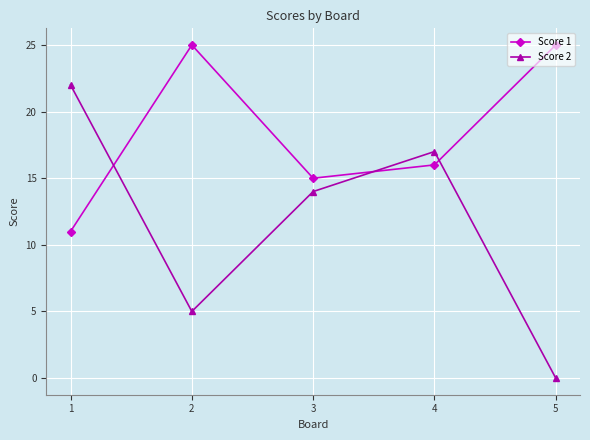

The value of Score 2 at 1 is 14. True or false?

False